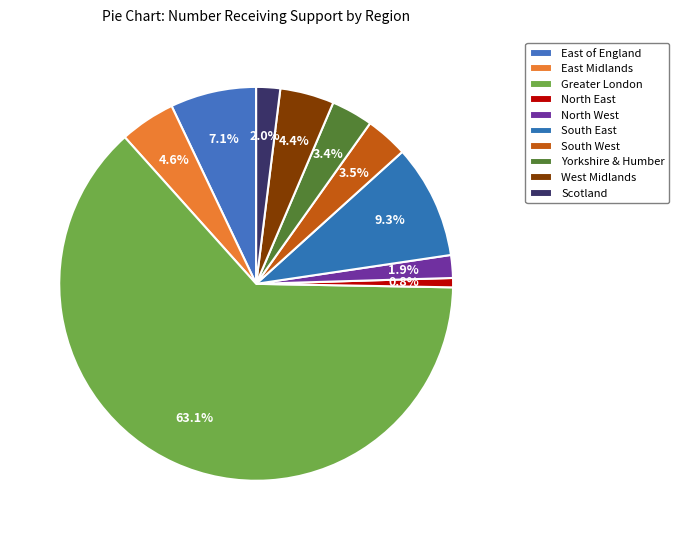

What percentage do South West and East of England together represent?

10.6%